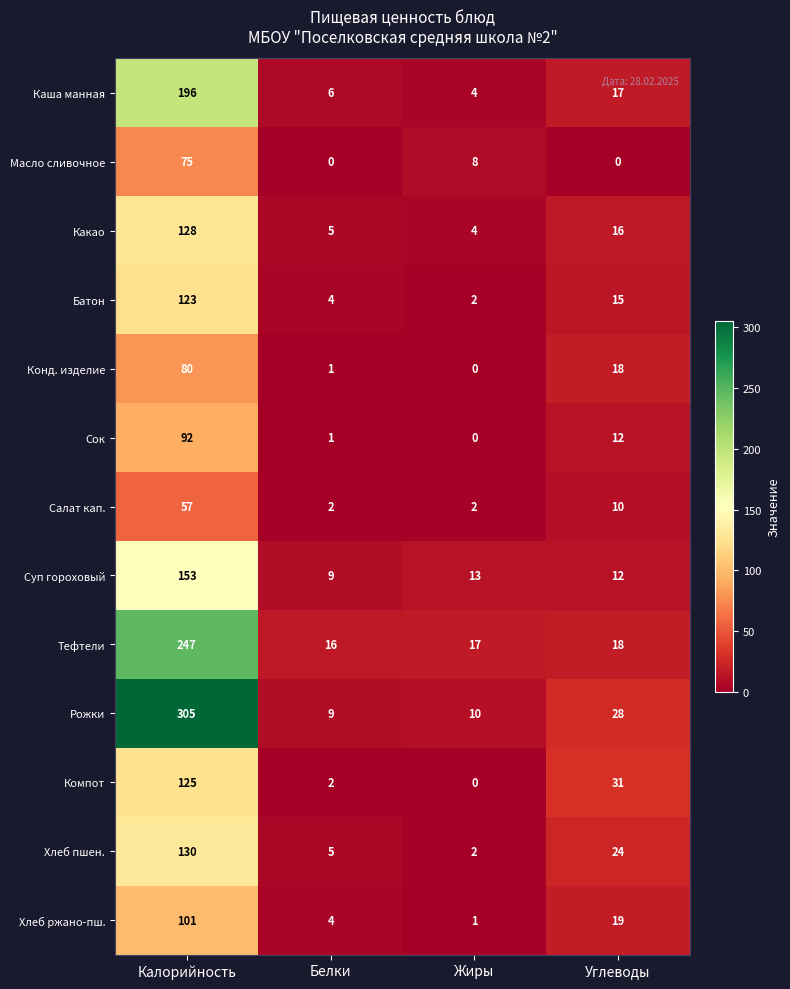

What is the sum of the Компот values at Калорийность and Белки?

127